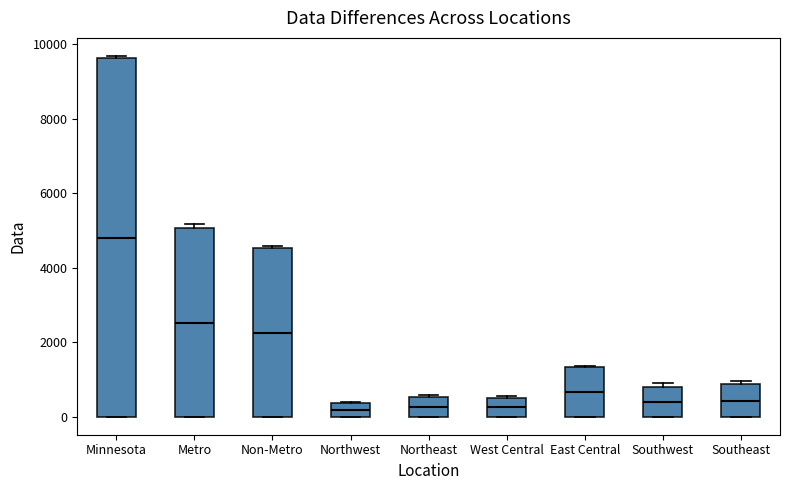

Reading left to right, read every box against the y-axis: the position of its median line, the range the box covers, and the ends of its whiskers. The values are not printed on the chart, so give them approximately, as read against the axis.

Minnesota: median 4800, box 0 to 9600, whiskers 0 to 9600 (just above the box's upper edge)
Metro: median 2600, box 0 to 5000, whiskers 0 to 5200
Non-Metro: median 2200, box 0 to 4600, whiskers 0 to 4600
Northwest: median 200, box 0 to 400, whiskers 0 to 400
Northeast: median 200, box 0 to 600, whiskers 0 to 600
West Central: median 200, box 0 to 600, whiskers 0 to 600
East Central: median 600, box 0 to 1400, whiskers 0 to 1400
Southwest: median 400, box 0 to 800, whiskers 0 to 1000
Southeast: median 400, box 0 to 800, whiskers 0 to 1000